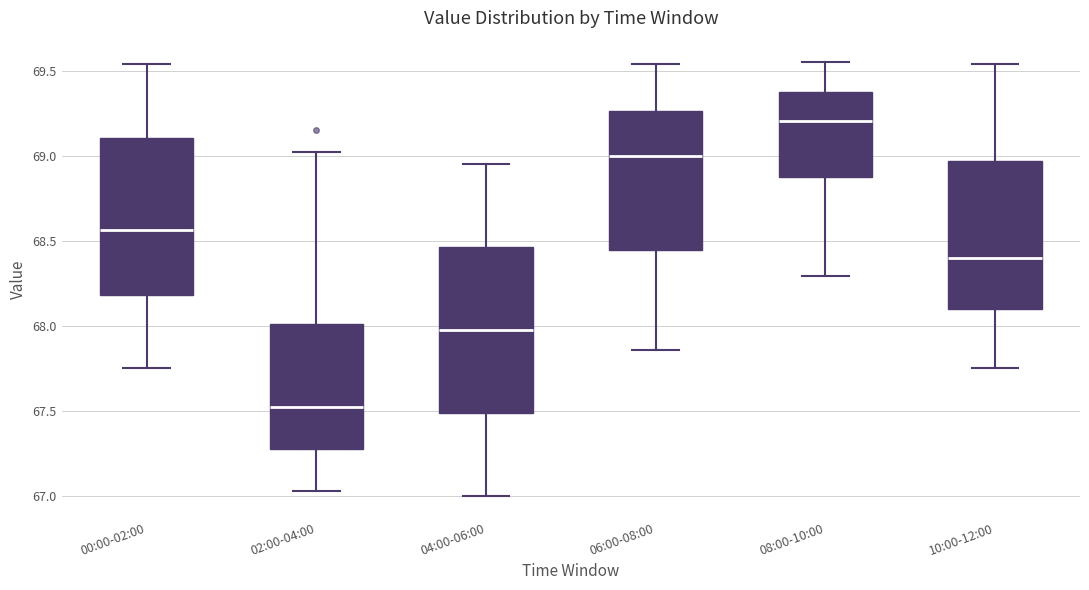

Which box has the lowest median line?

02:00-04:00